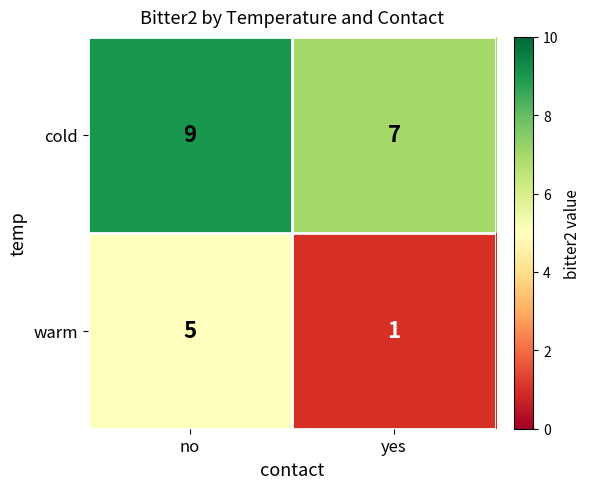

Which series changed the most between no and yes?

warm